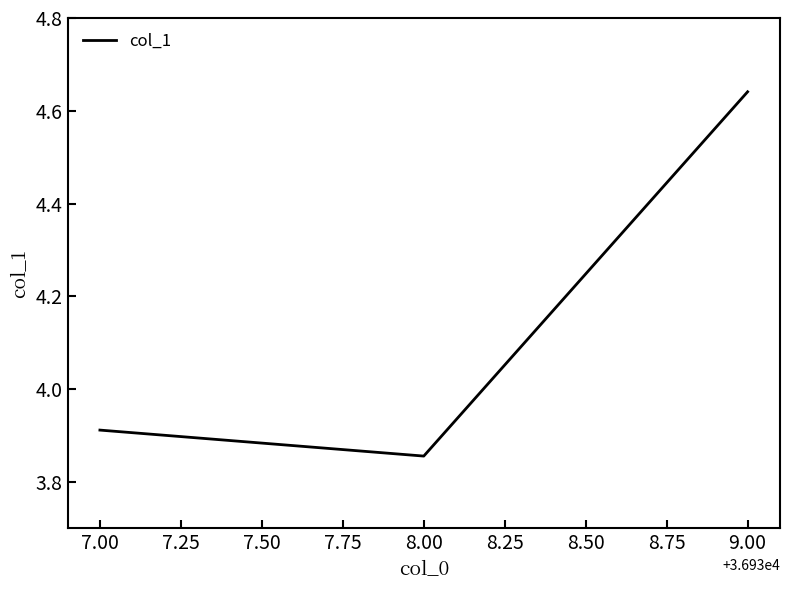

The chart shows a value of 2.0 at 7.00. True or false?

False